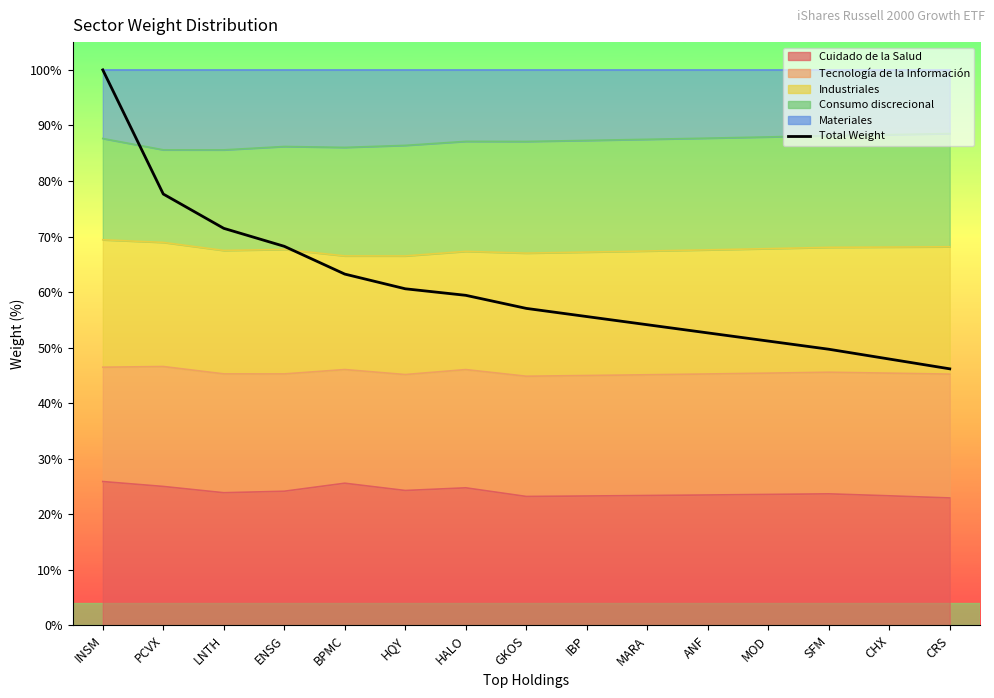

Reading left to right, extract all data points from this chart.

1.0	0.8	0.7	0.7	0.6	0.6	0.6	0.6	0.6	0.5	0.5	0.5	0.5	0.5	0.5